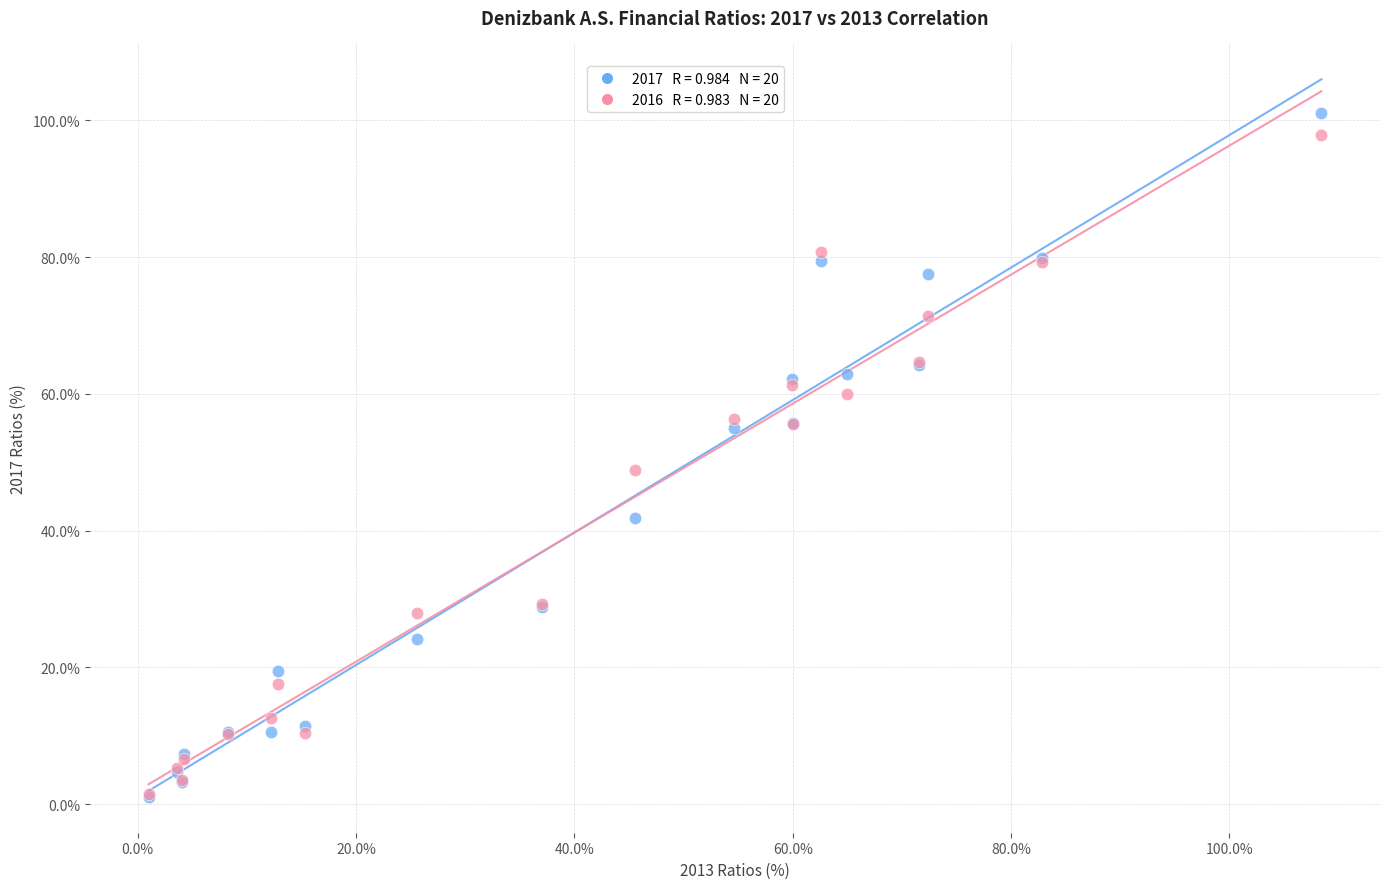

Across all series, what Y value is closest to 51?

48.8